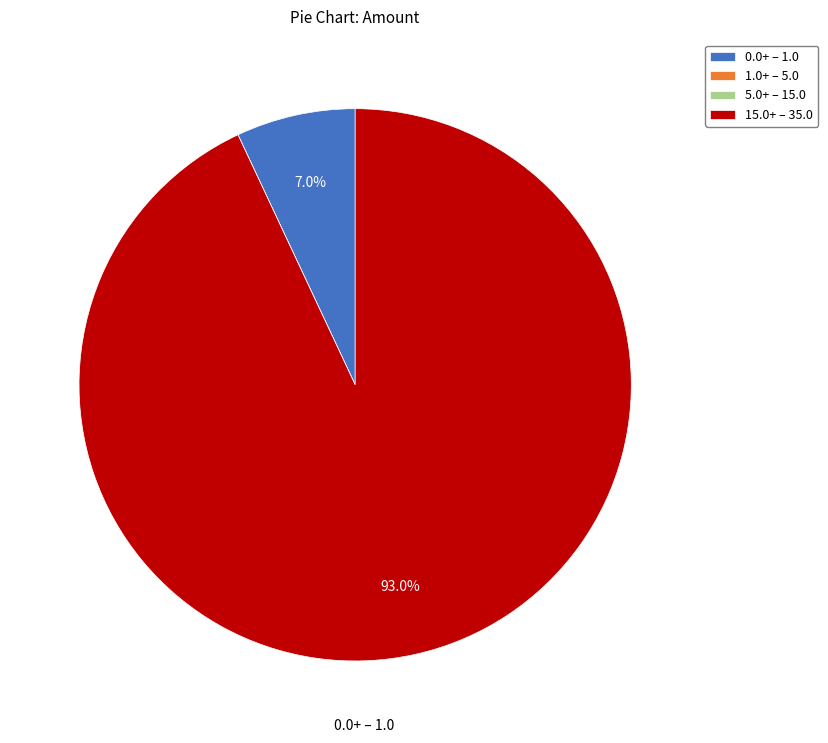

Does any single category account for the majority?

Yes